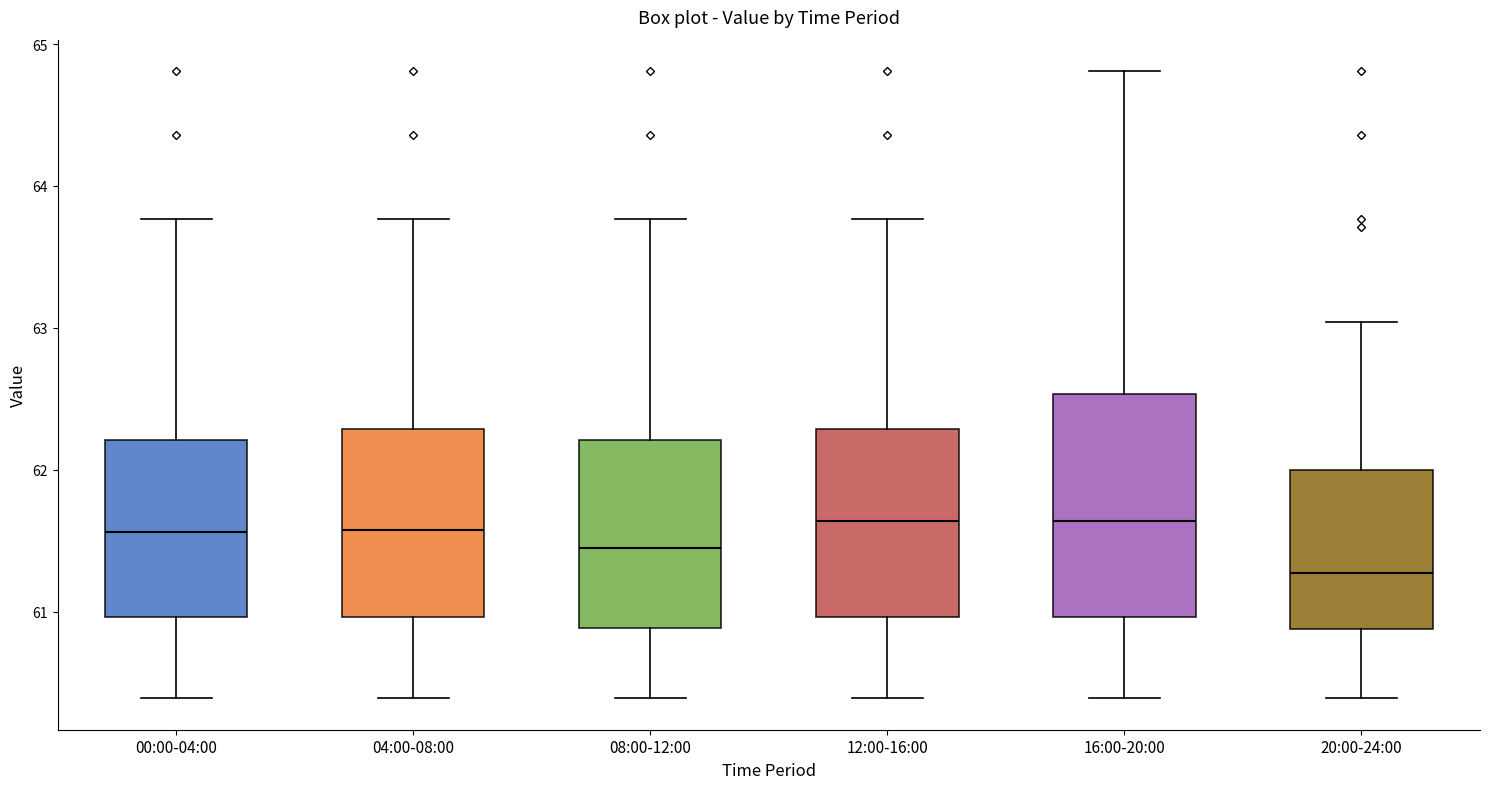

Reading left to right, read every box against the y-axis: the position of its median line, the range the box covers, and the ends of its whiskers. The values are not printed on the chart, so give them approximately, as read against the axis.

00:00-04:00: median 61.6, box 61.0 to 62.2, whiskers 60.4 to 63.8
04:00-08:00: median 61.6, box 61.0 to 62.3, whiskers 60.4 to 63.8
08:00-12:00: median 61.5, box 60.9 to 62.2, whiskers 60.4 to 63.8
12:00-16:00: median 61.6, box 61.0 to 62.3, whiskers 60.4 to 63.8
16:00-20:00: median 61.6, box 61.0 to 62.5, whiskers 60.4 to 64.8
20:00-24:00: median 61.3, box 60.9 to 62.0, whiskers 60.4 to 63.0